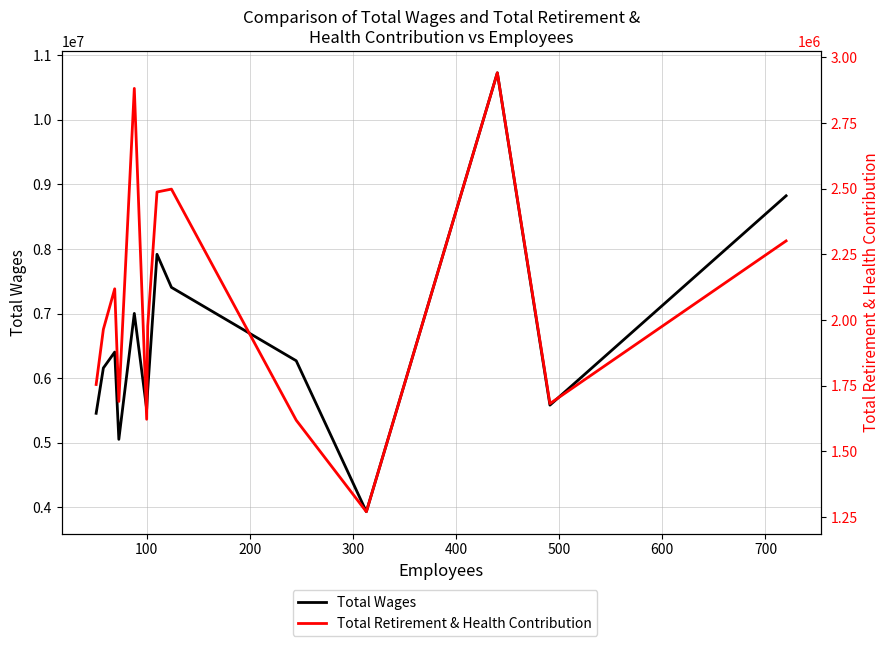

True or false: Total Retirement & Health Contribution and Total Wages cross at least once.

False